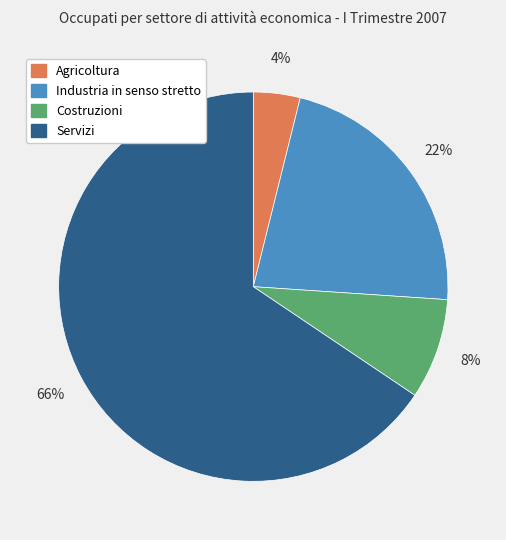

Is the sum of Servizi and Agricoltura greater than half?

Yes